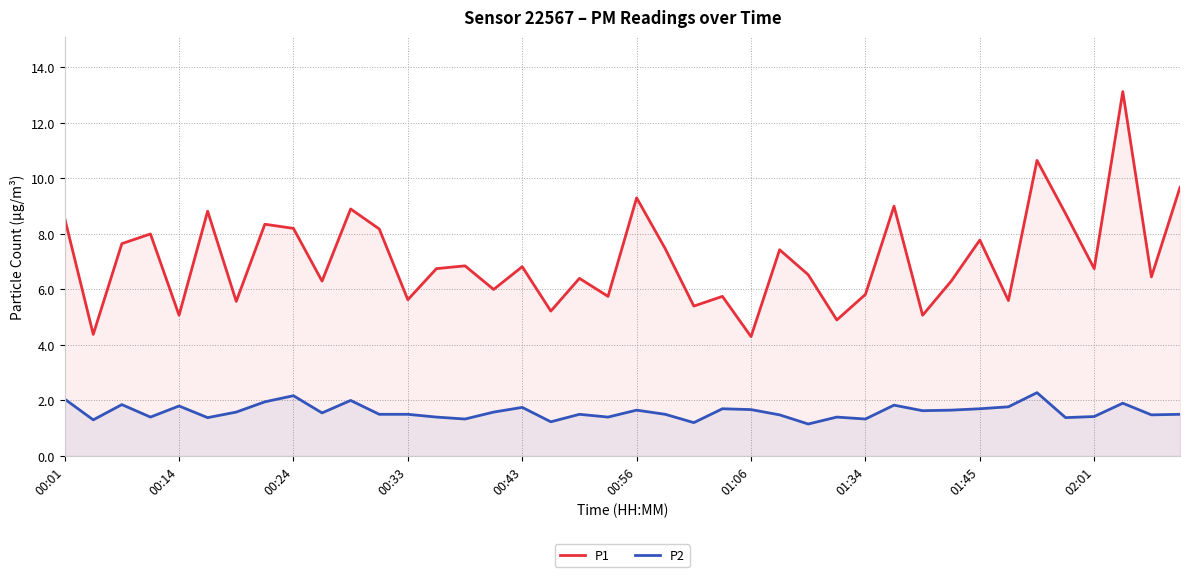

List the series in order of their overall mean, lowest first.

P2, P1